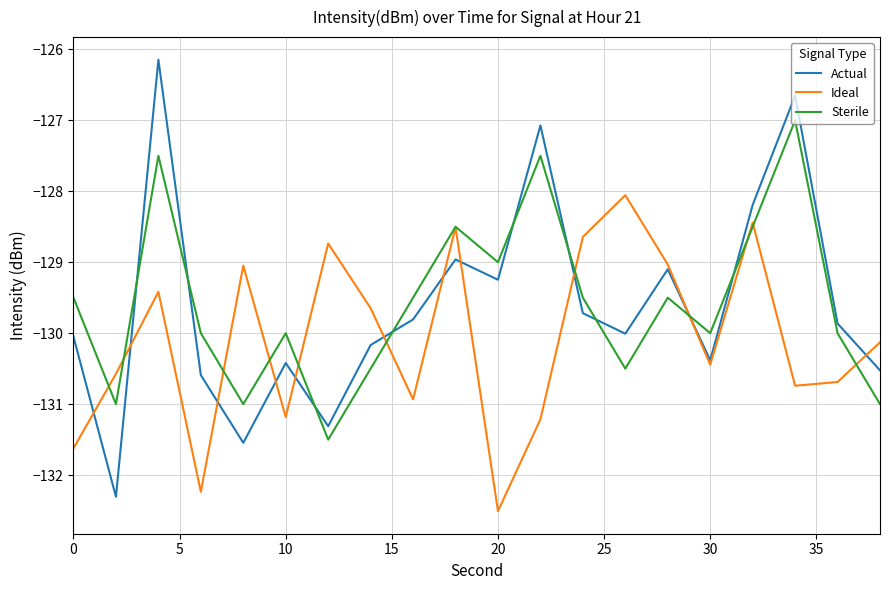

Rank the series by their maximum value, from lowest to highest.

Ideal, Sterile, Actual